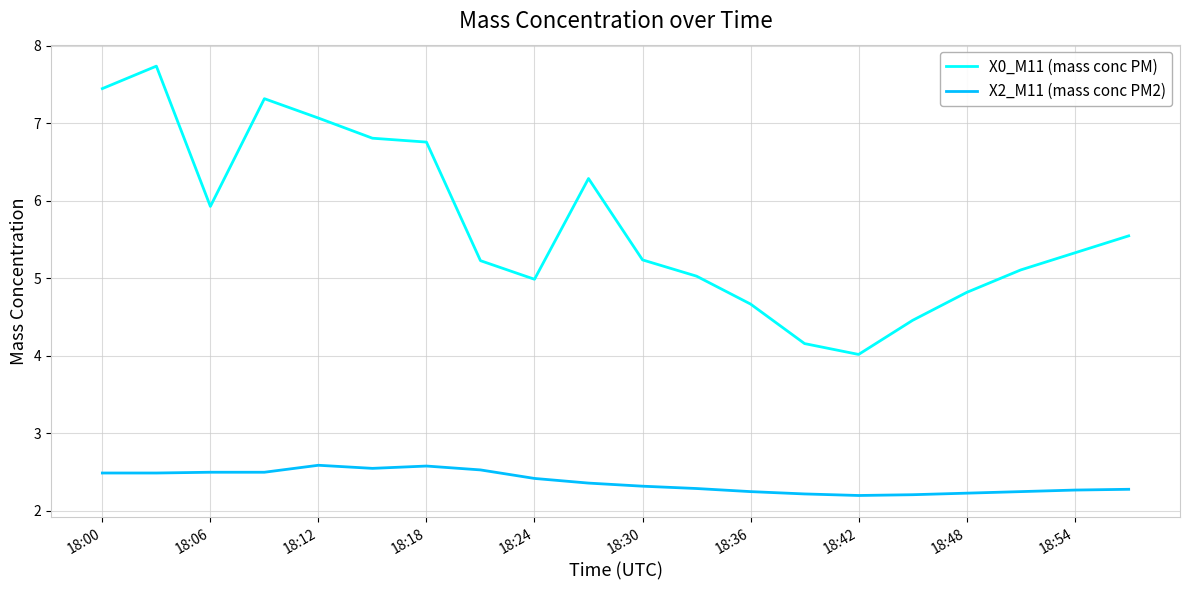

What is the minimum value shown in the chart?

2.2